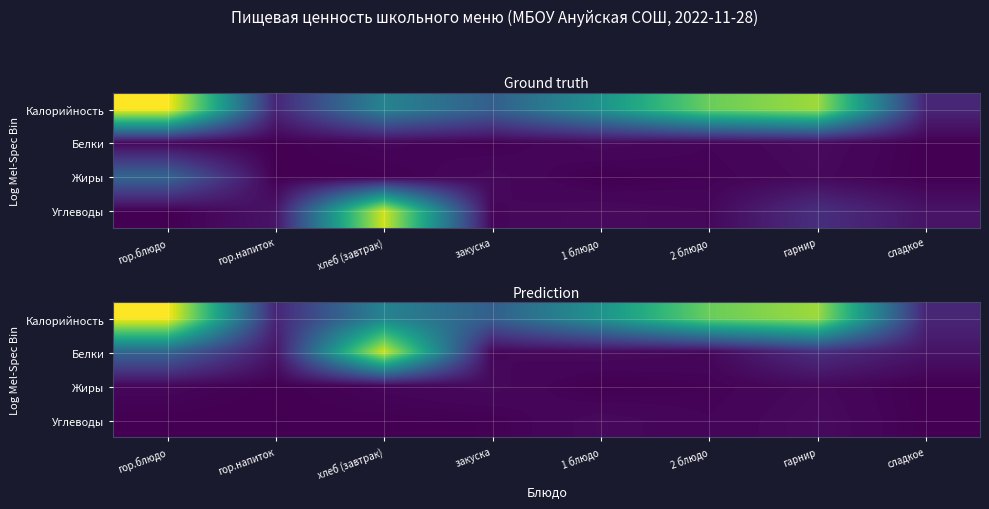

Which category has the lowest value in the Калорийность series?

гор.напиток